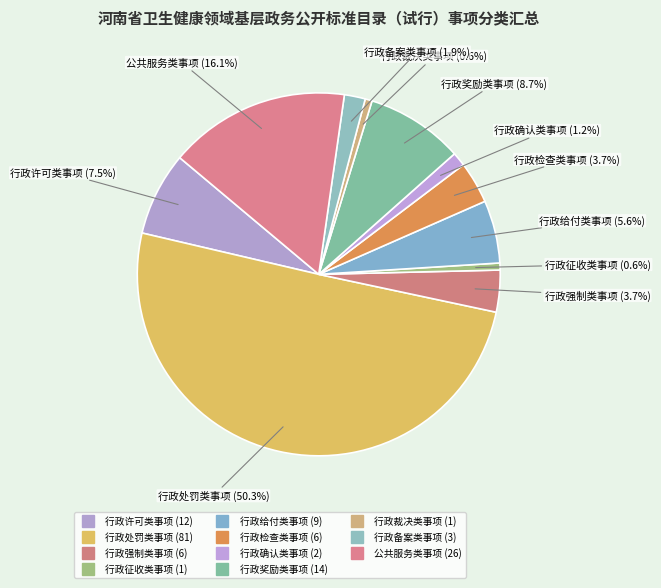

Count the number of slices in the pie.

11